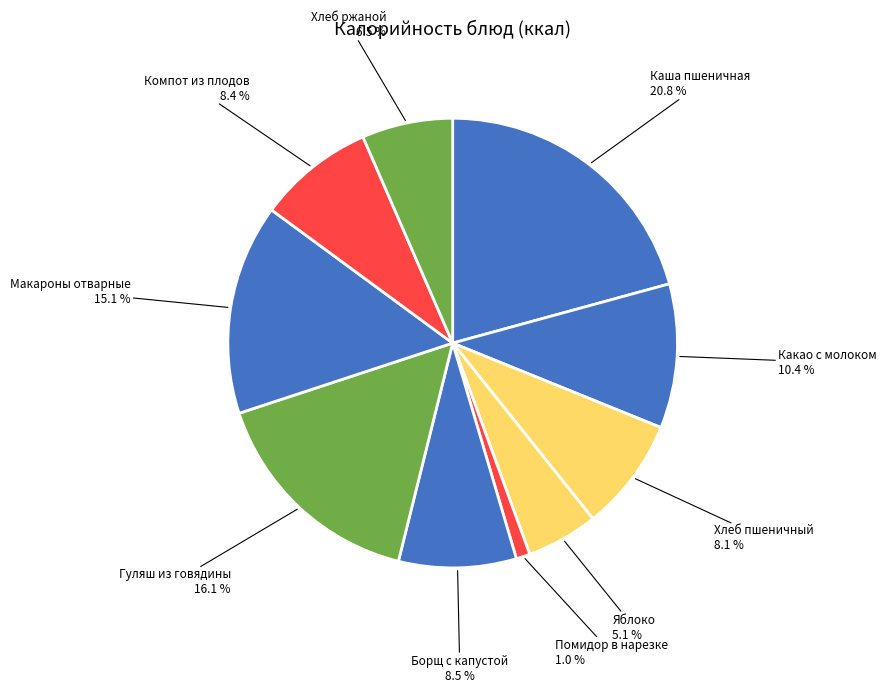

To the nearest percent, what is the average slice percentage?

10%